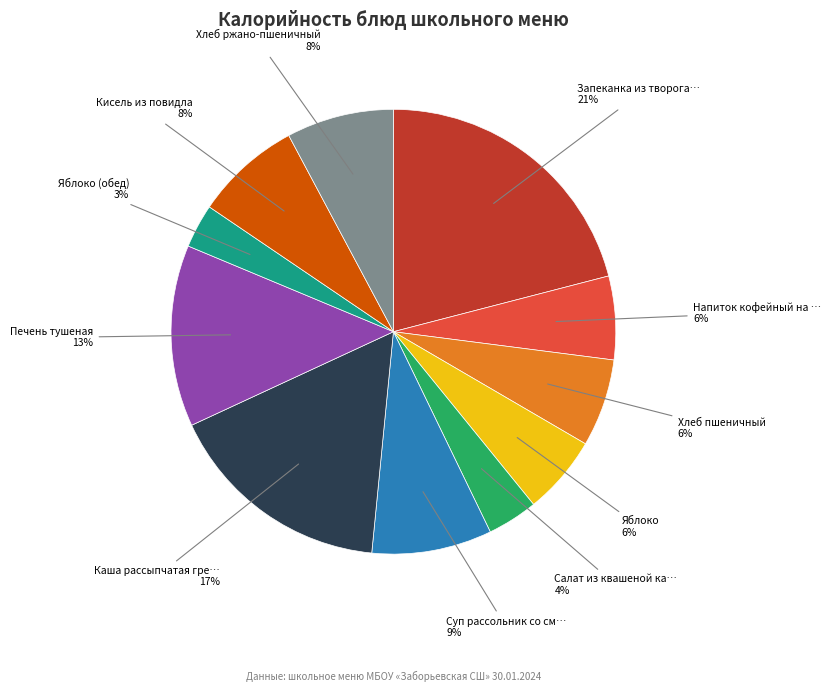

Does any single category account for the majority?

No